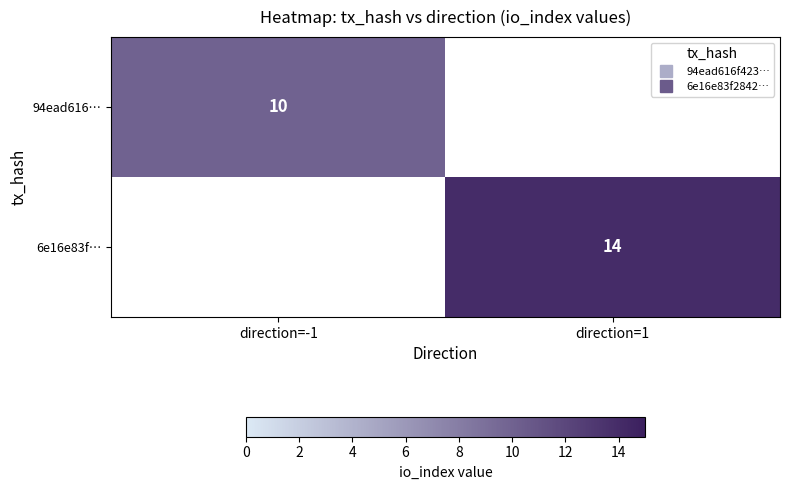

Rank the series by their average value, from highest to lowest.

94ead616…, 6e16e83f…